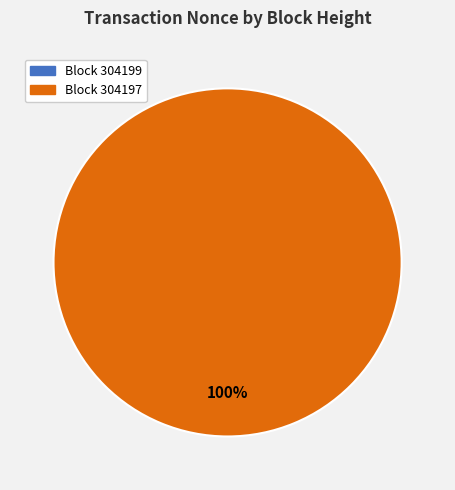

To the nearest percent, what is the difference between the 304199 and 304197 slice percentages?

100%